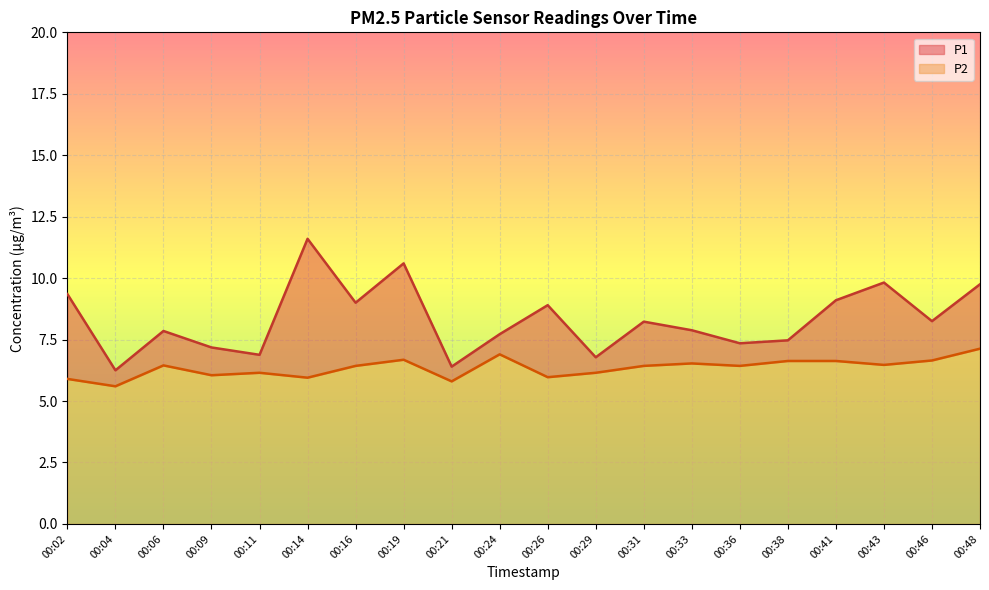

What is the sum of all P1 values?

166.4